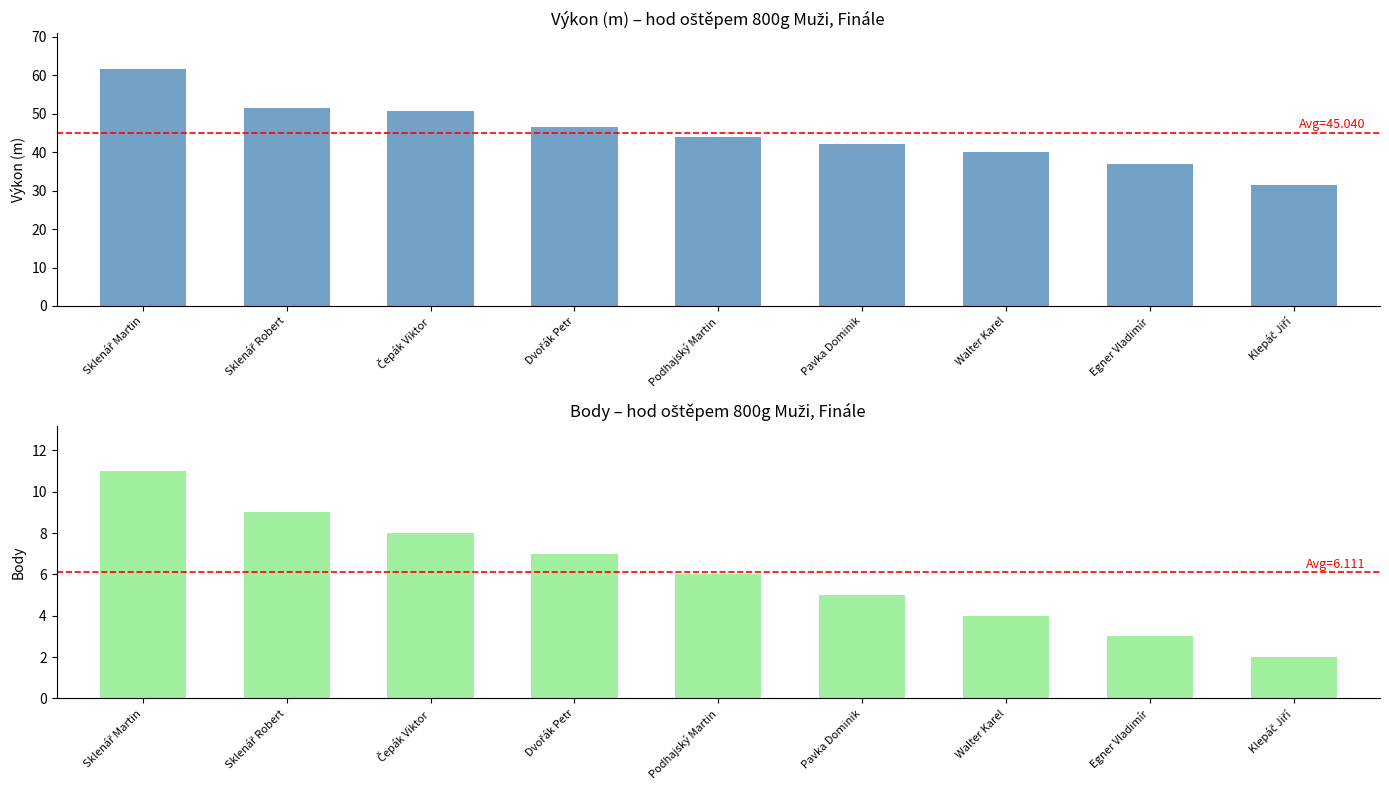

What are all the series names shown in the legend?

Výkon (m), Body